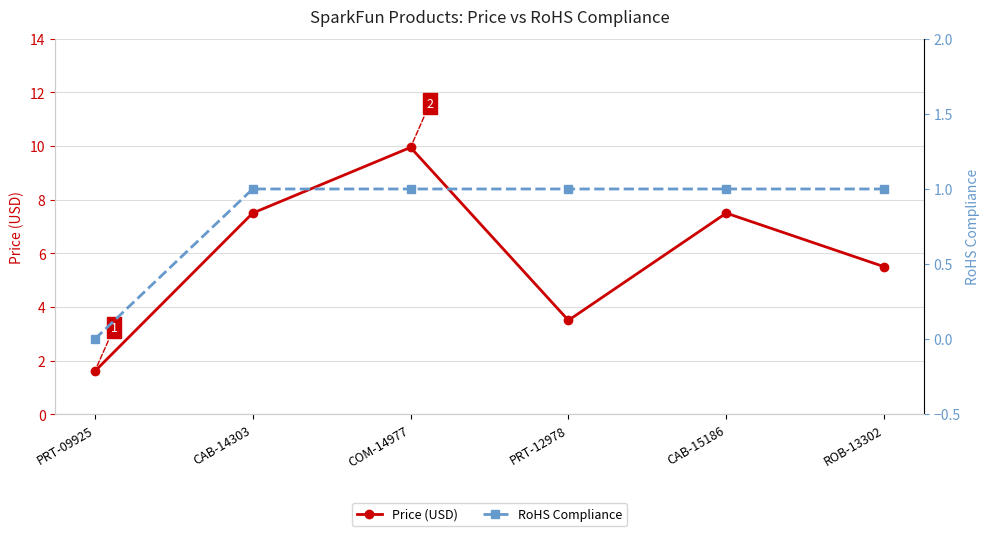

At COM-14977, list the series in order from largest to smallest.

Price (USD), RoHS Compliance